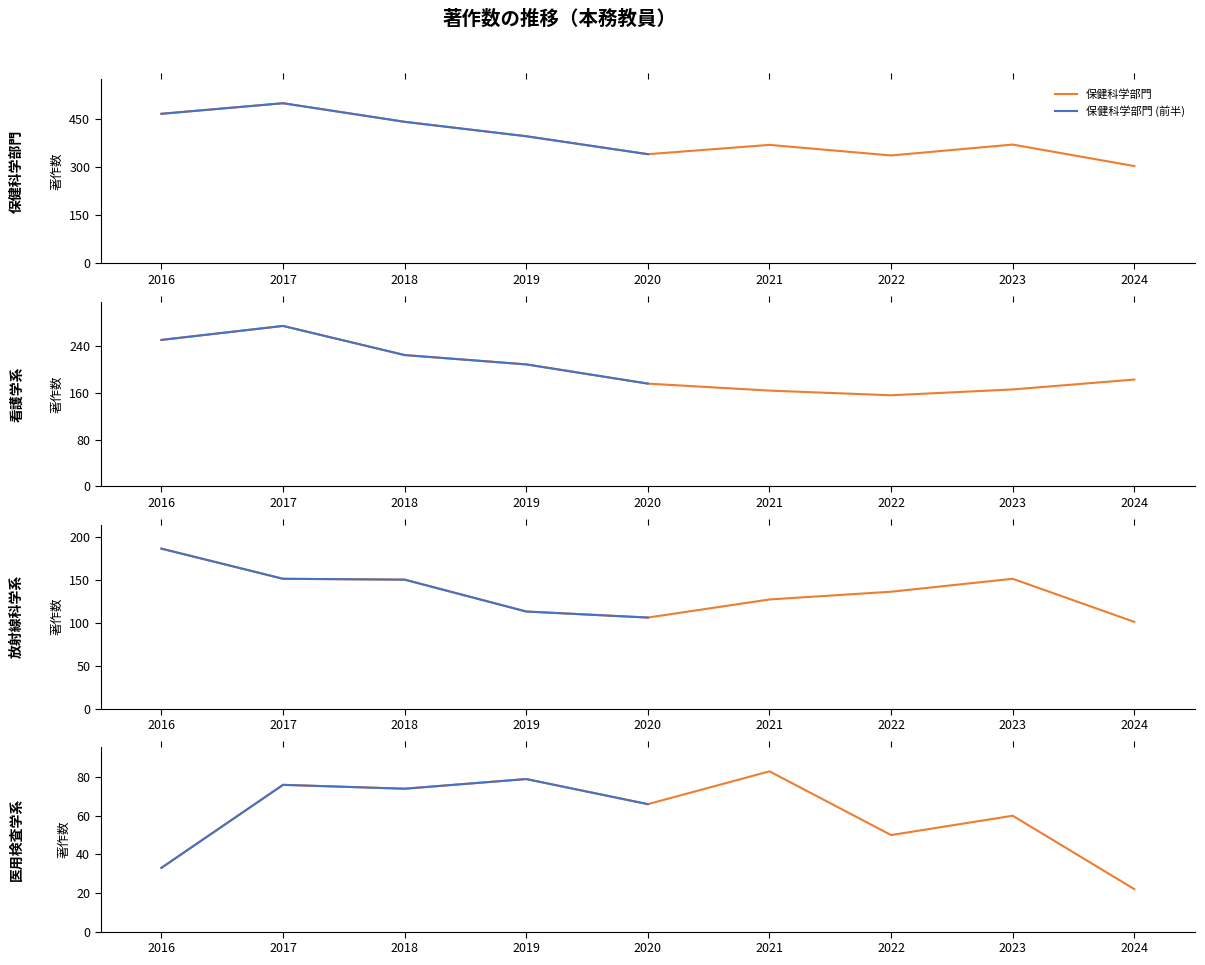

What is the total value across all series at 2023?

748